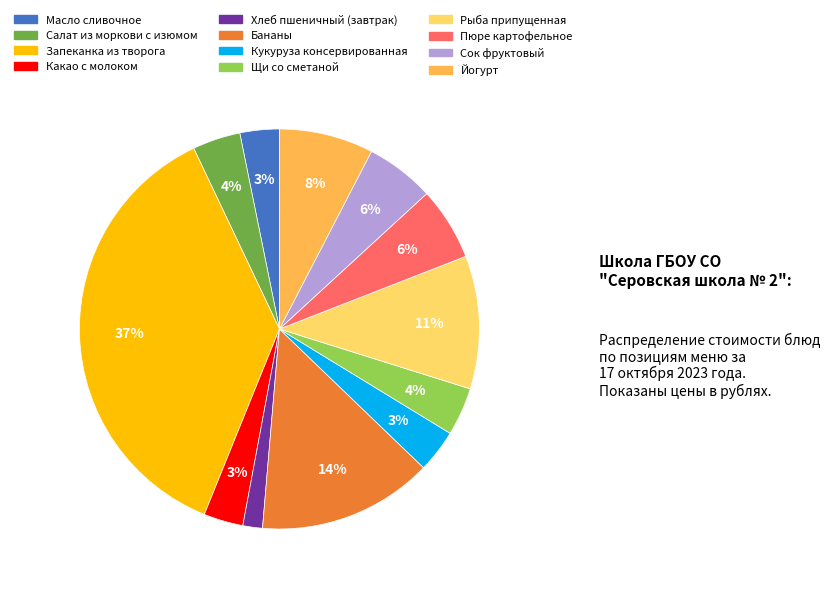

Does any single category account for the majority?

No